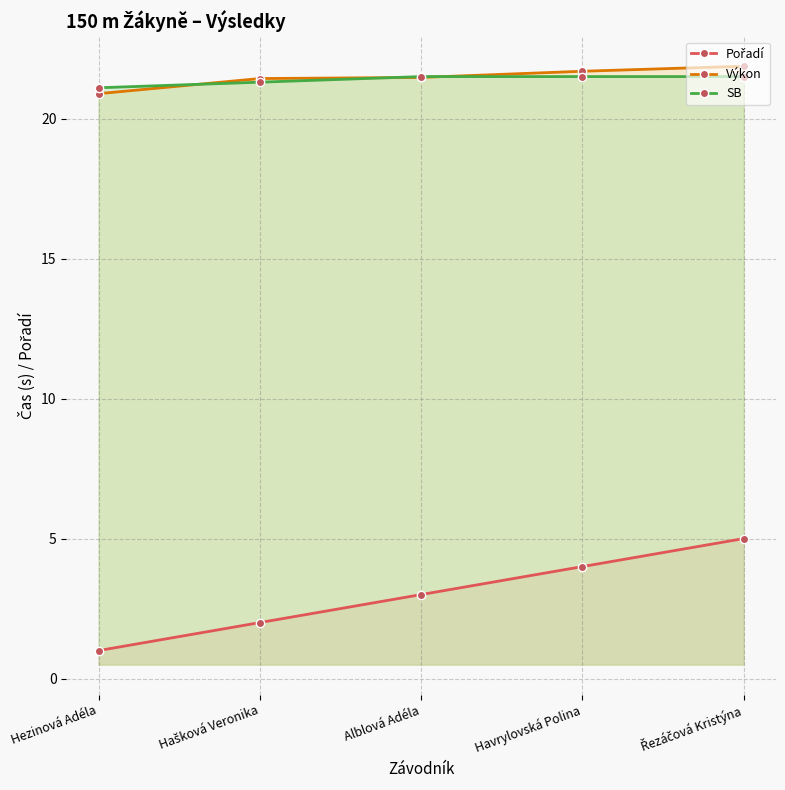

Where is Pořadí nearest to the value 3?

Alblová Adéla